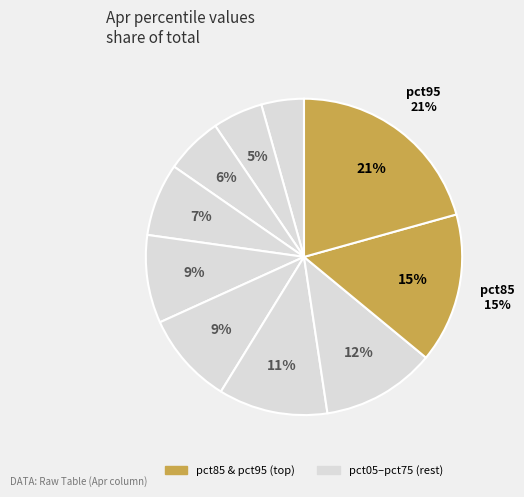

Rank the categories by value from highest to lowest.

pct95, pct85, pct75, pct65, pct55, pct45, pct35, pct25, pct15, pct05